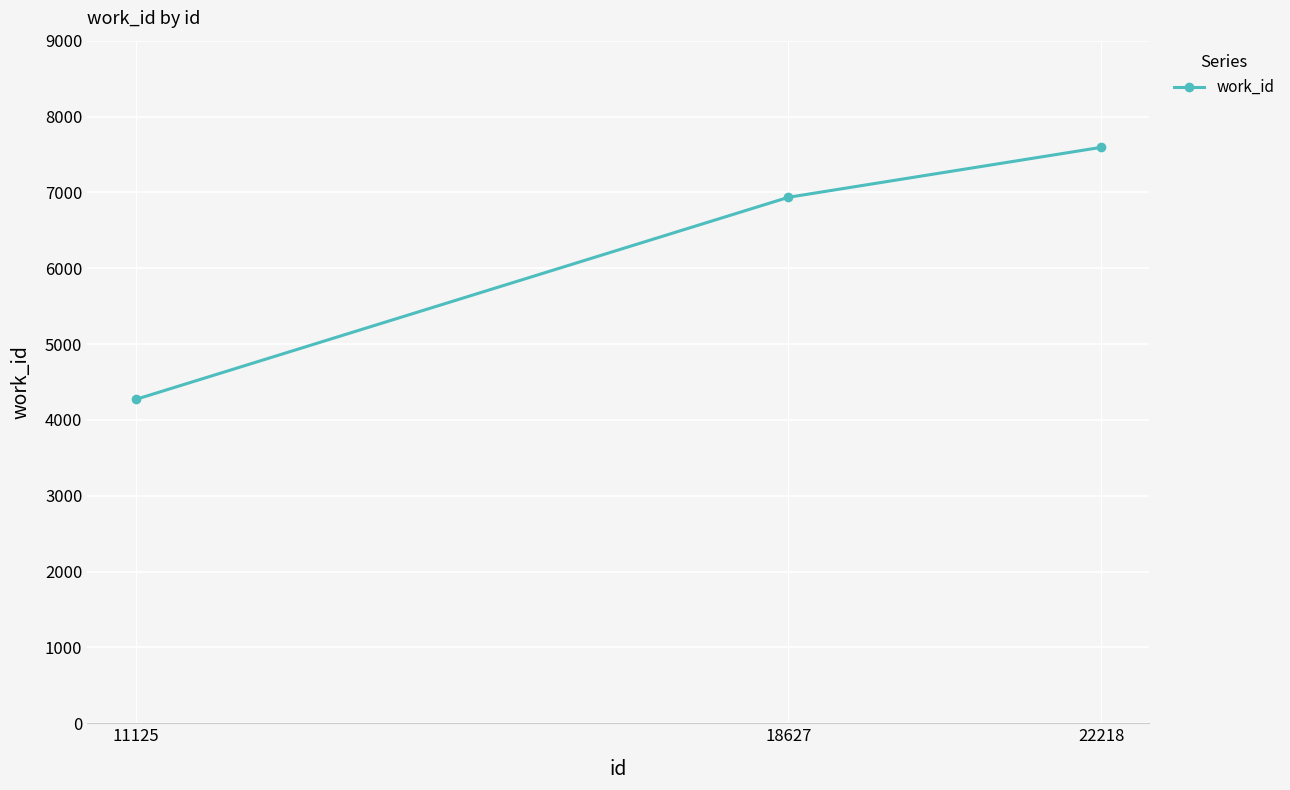

Reading right to left, extract all data points from this chart.

7593	6935	4269